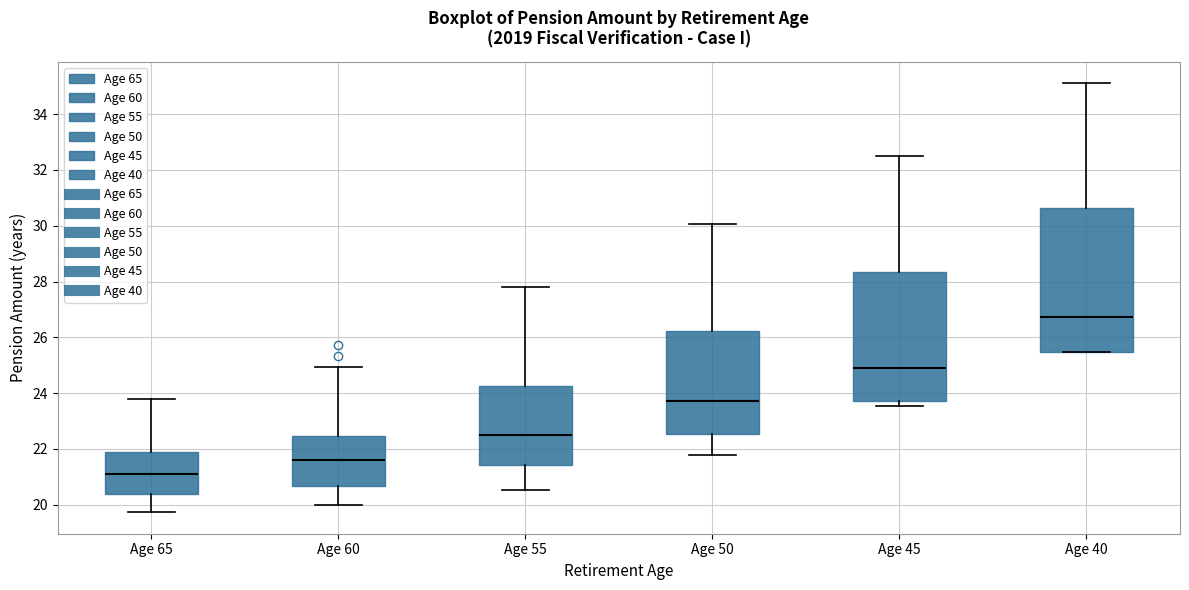

Reading left to right, transcribe this box plot: for each box, give where its median line is, the range the box spans, and where its two whiskers end, as read against the y-axis. The values are not printed on the chart, so give them approximately, as read against the axis.

Age 65: median 21.2, box 20.4 to 21.8, whiskers 19.8 to 23.8
Age 60: median 21.6, box 20.6 to 22.4, whiskers 20.0 to 25.0
Age 55: median 22.6, box 21.4 to 24.2, whiskers 20.6 to 27.8
Age 50: median 23.8, box 22.6 to 26.2, whiskers 21.8 to 30.0
Age 45: median 24.8, box 23.8 to 28.4, whiskers 23.6 to 32.4
Age 40: median 26.8, box 25.4 to 30.6, whiskers 25.4 to 35.2